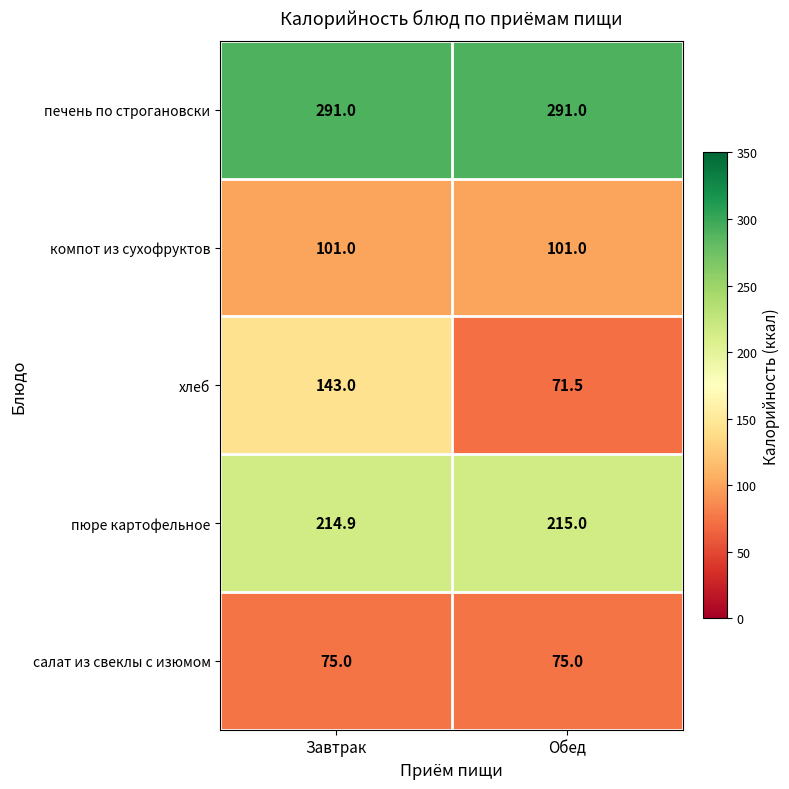

Reading left to right, transcribe all the data shown in this chart.

печень по строгановски: 291.0	291.0
компот из сухофруктов: 101.0	101.0
хлеб: 143.0	71.5
пюре картофельное: 214.9	215.0
салат из свеклы с изюмом: 75.0	75.0